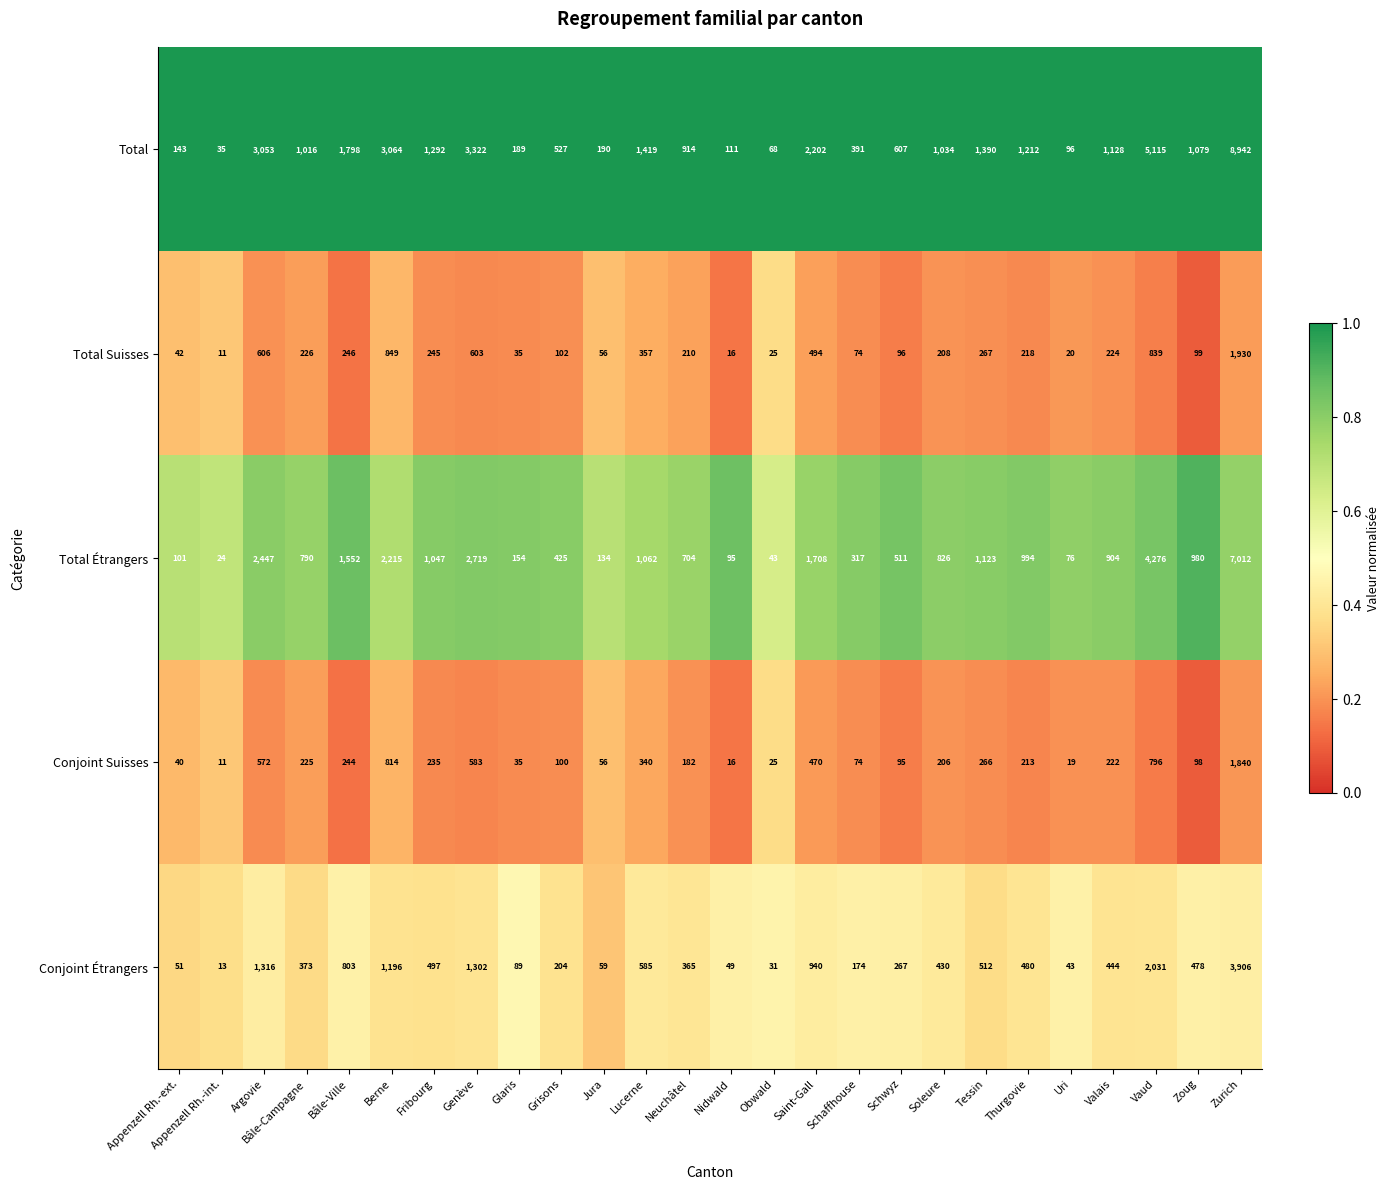

Which series has the largest total across all categories?

Total